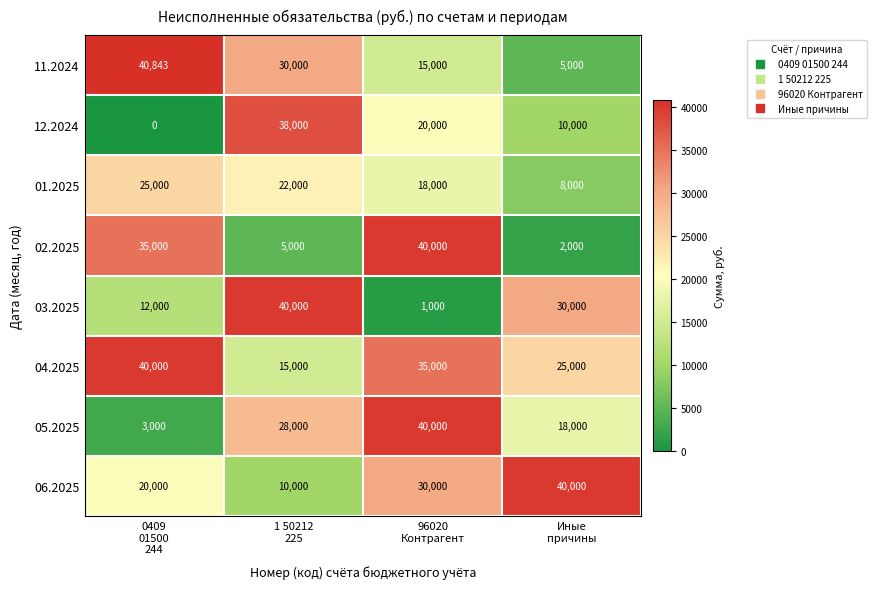

Which series has the largest total across all categories?

04.2025